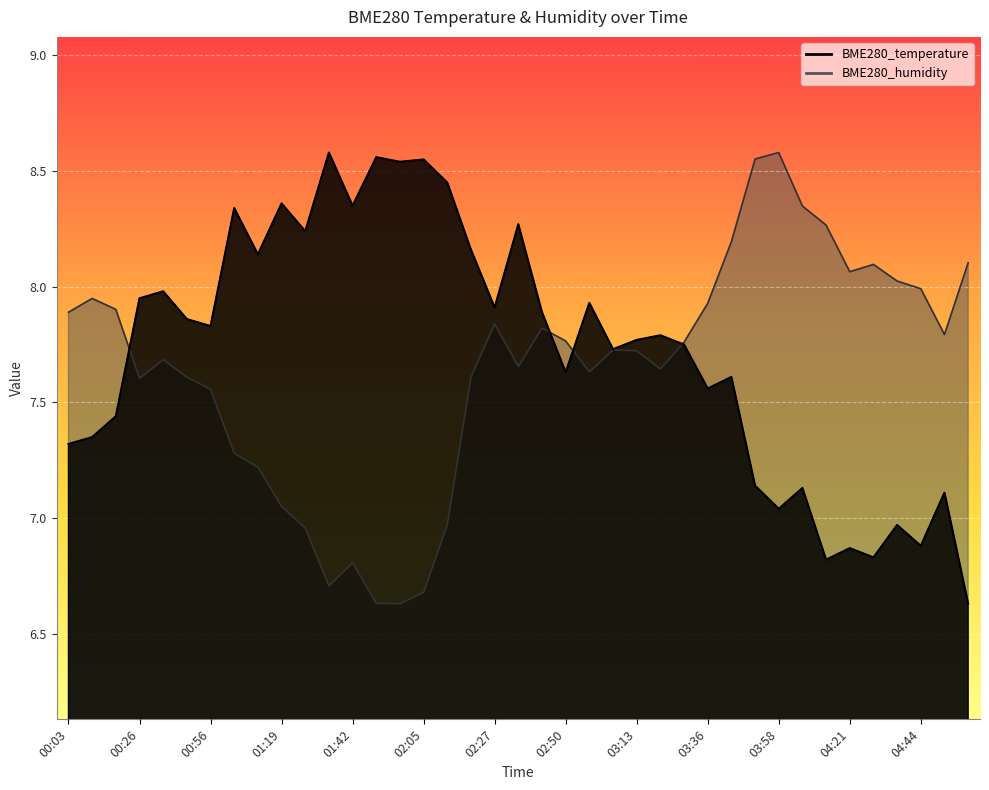

Which series has the widest spread of values?

BME280_temperature